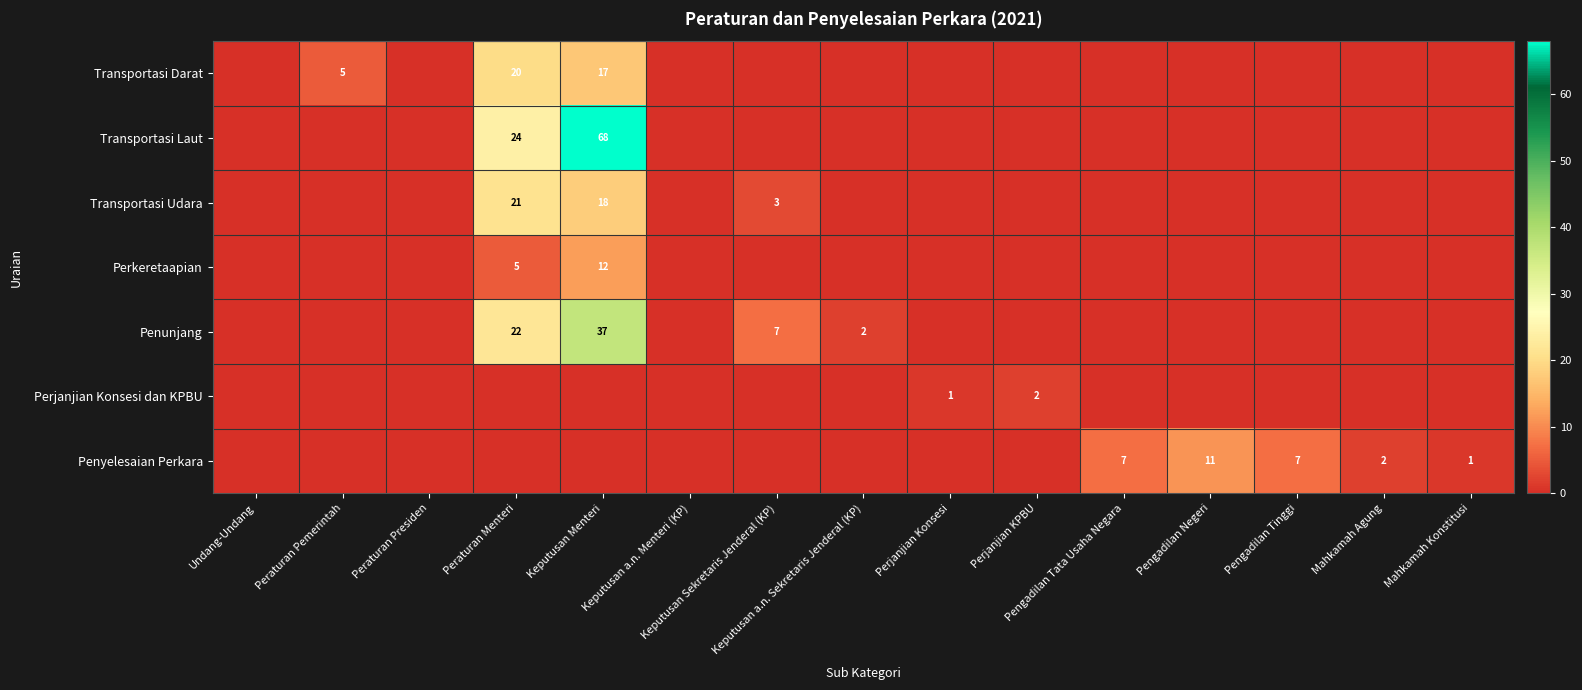

At which category does the chart reach its peak across all series?

Keputusan Menteri